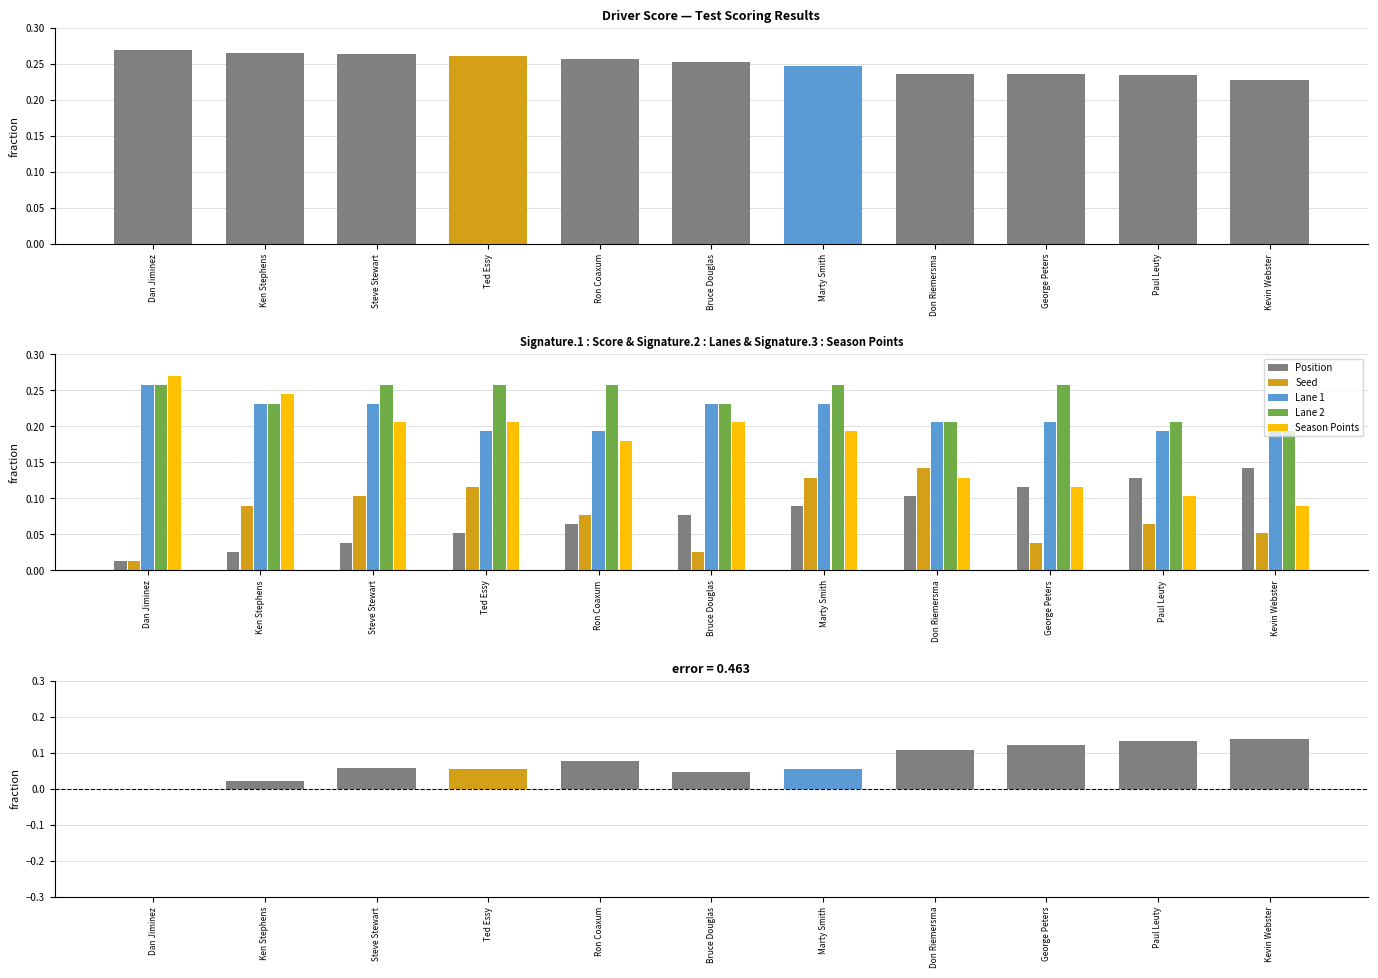

How many groups of bars are there?

11